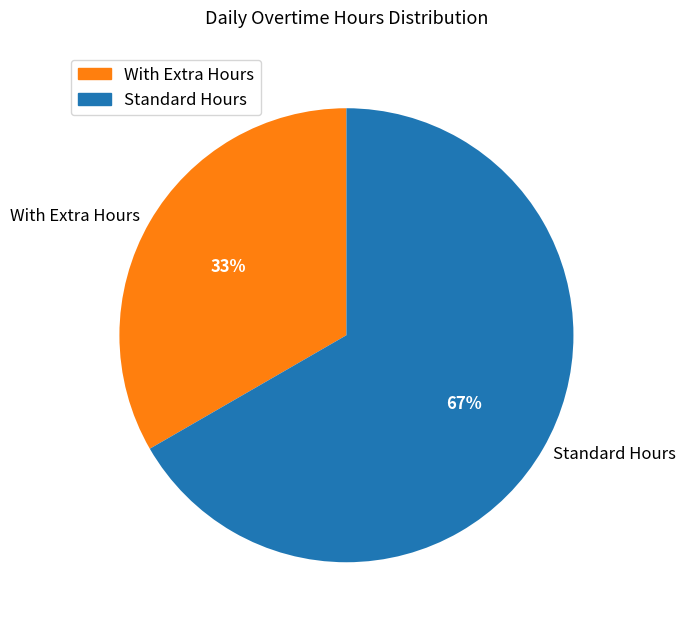

Is the sum of Standard Hours and With Extra Hours greater than half?

Yes